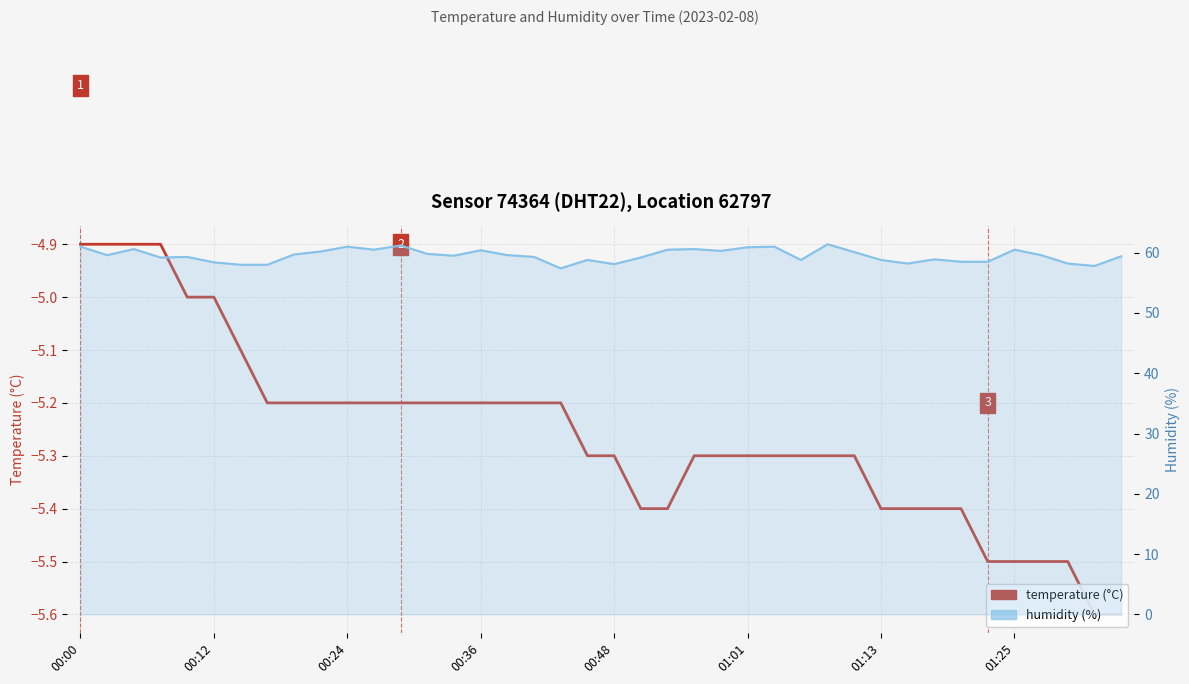

What is the average value of the temperature series?

-5.3